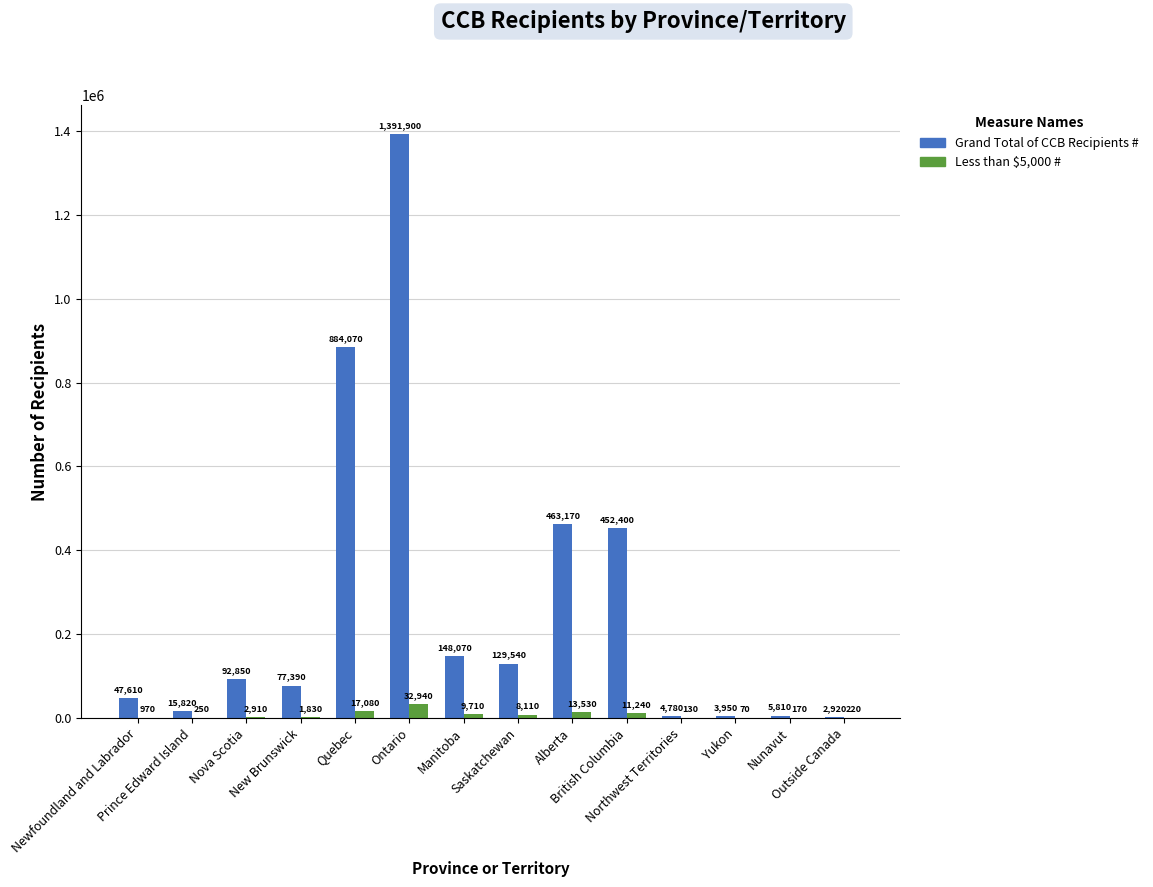

What is the greatest value displayed?

1391900